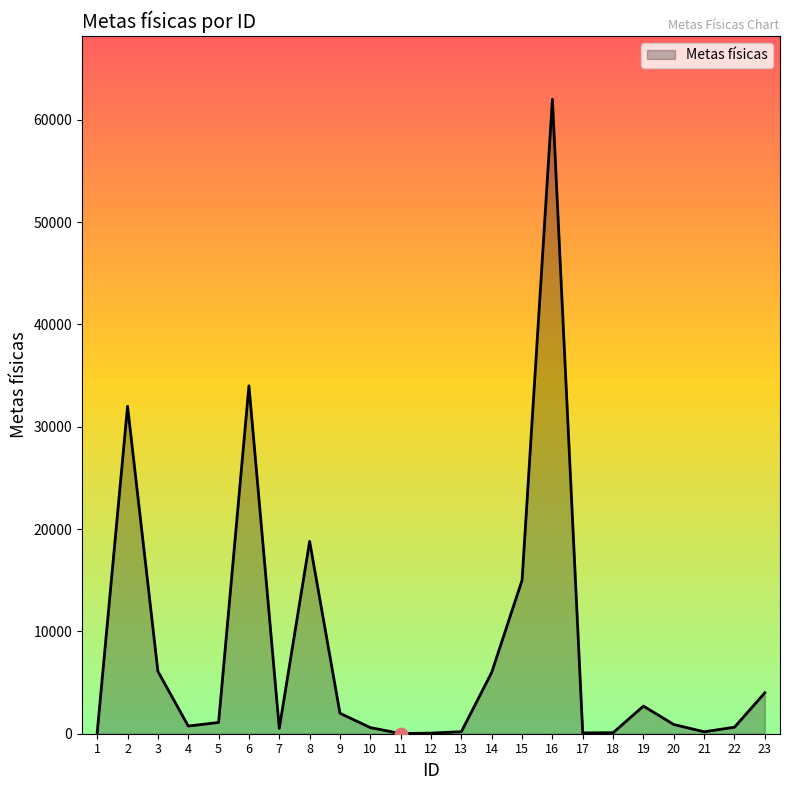

Is it true that the value at 6 is 52948?

False